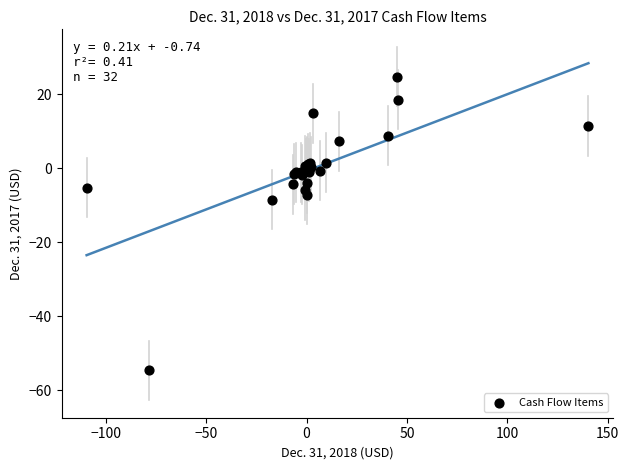

What Y value in the scatter plot is closest to -14?

-8.5